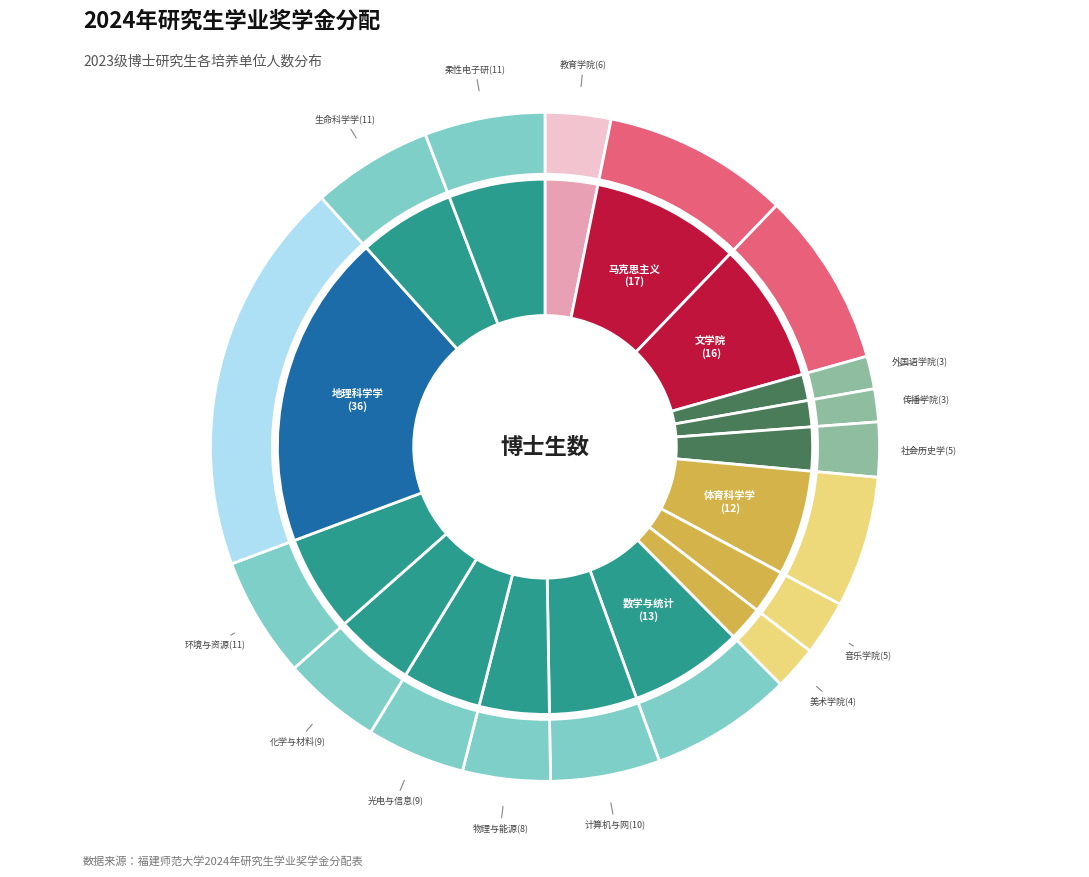

What is the total percentage of 柔性电子研究院 and 环境与资源学院?

11.6%